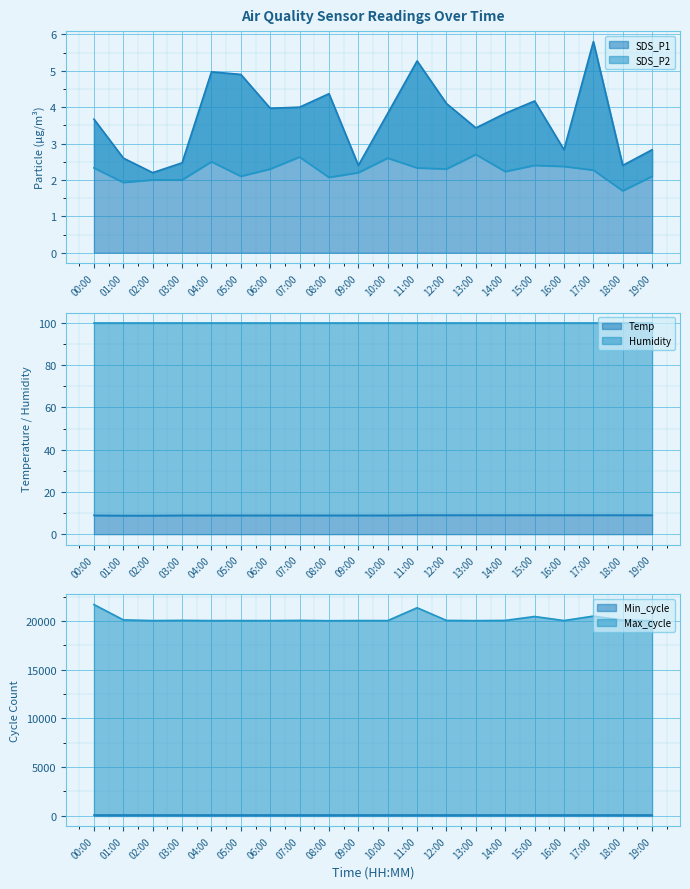

What is the label of the 7th point from the left?

06:00